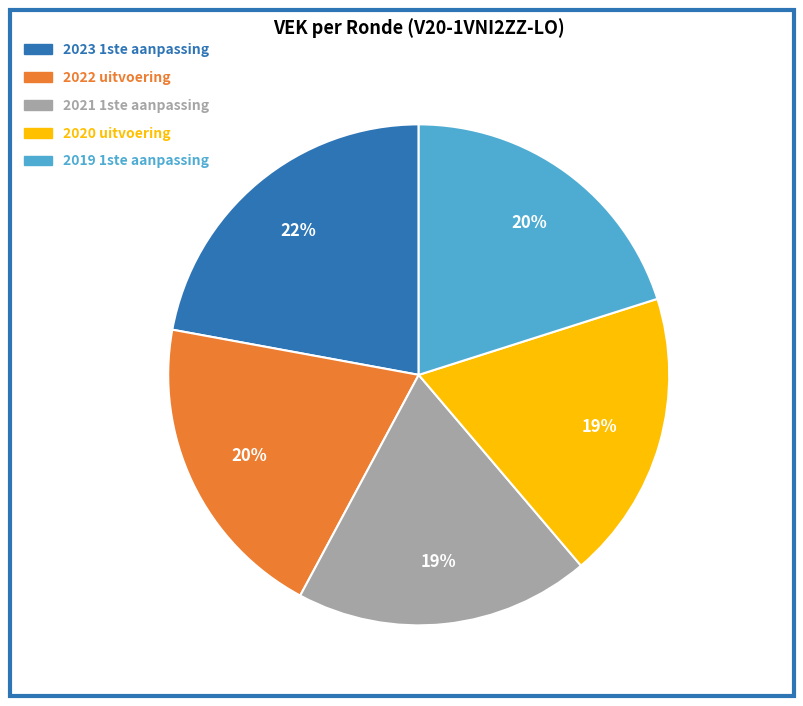

Which has a higher value, 2020 uitvoering or 2022 uitvoering?

2022 uitvoering